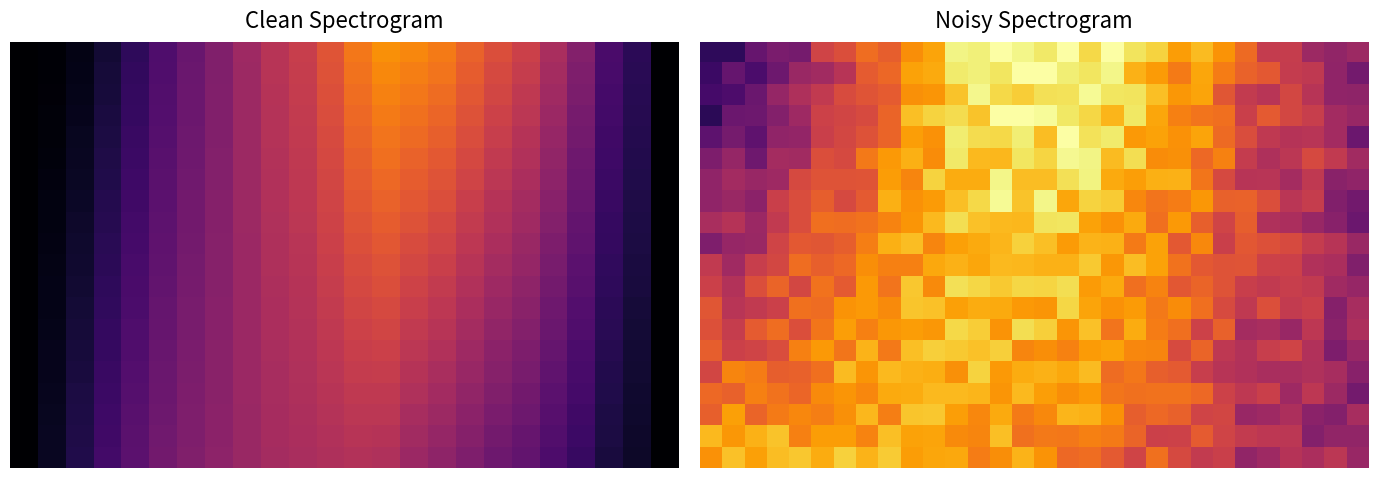

What is the minimum value shown in the chart?

0.2